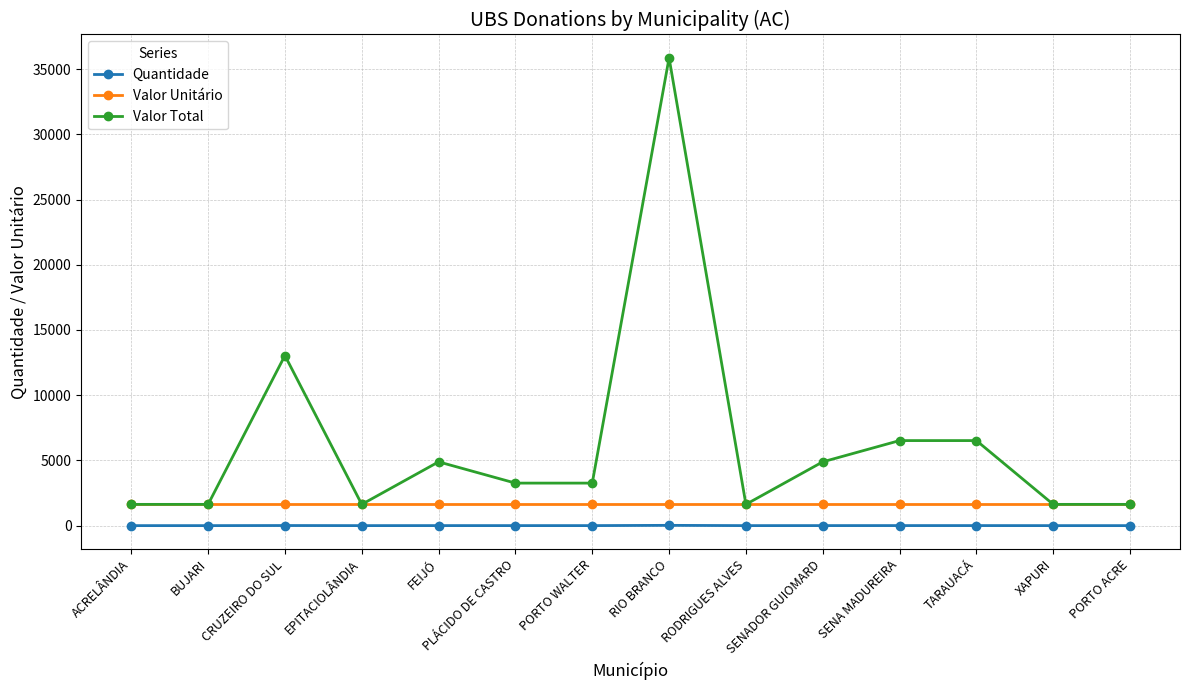

At which category is the sum across all series the highest?

RIO BRANCO